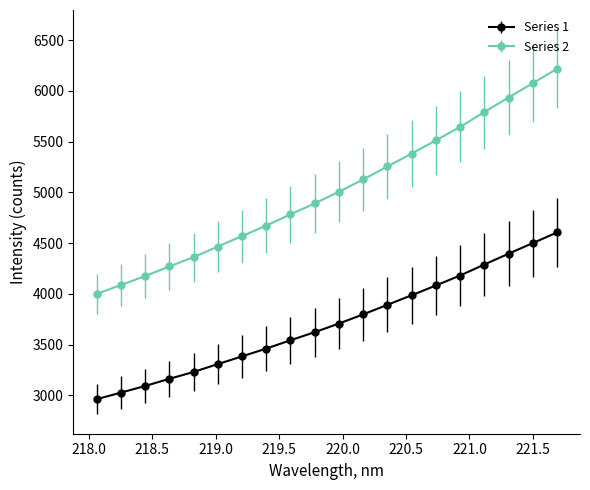

Rank the series by their average value, from lowest to highest.

Series 1, Series 2